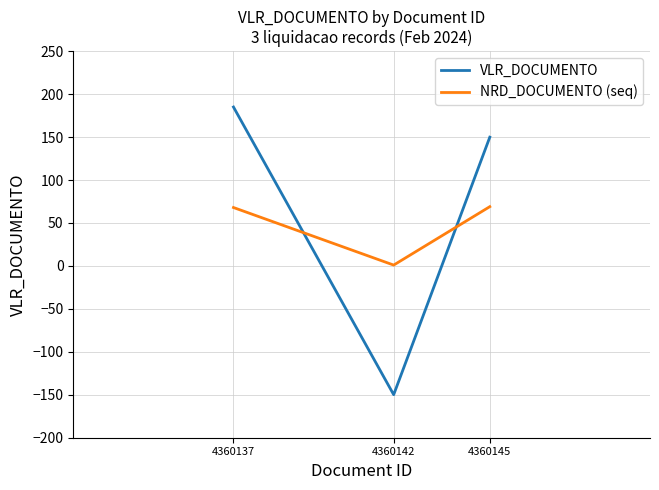

Where is NRD_DOCUMENTO (seq) nearest to the value 35?

4360137